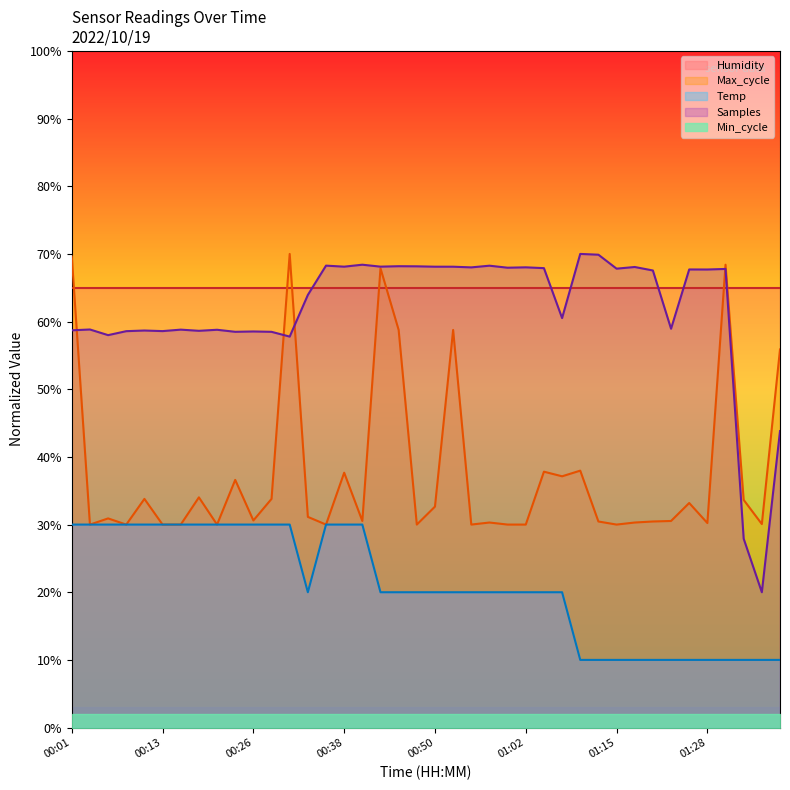

List the labels in order of Samples value, largest first.

01:09, 01:12, 00:40, 00:35, 00:57, 00:45, 00:48, 00:43, 00:38, 00:50, 00:52, 01:17, 01:02, 00:55, 01:00, 01:05, 01:15, 01:31, 01:25, 01:28, 01:20, 00:33, 01:07, 01:22, 00:04, 00:16, 00:21, 00:01, 00:11, 00:18, 00:13, 00:09, 00:26, 00:23, 00:28, 00:06, 00:31, 01:39, 01:33, 01:36